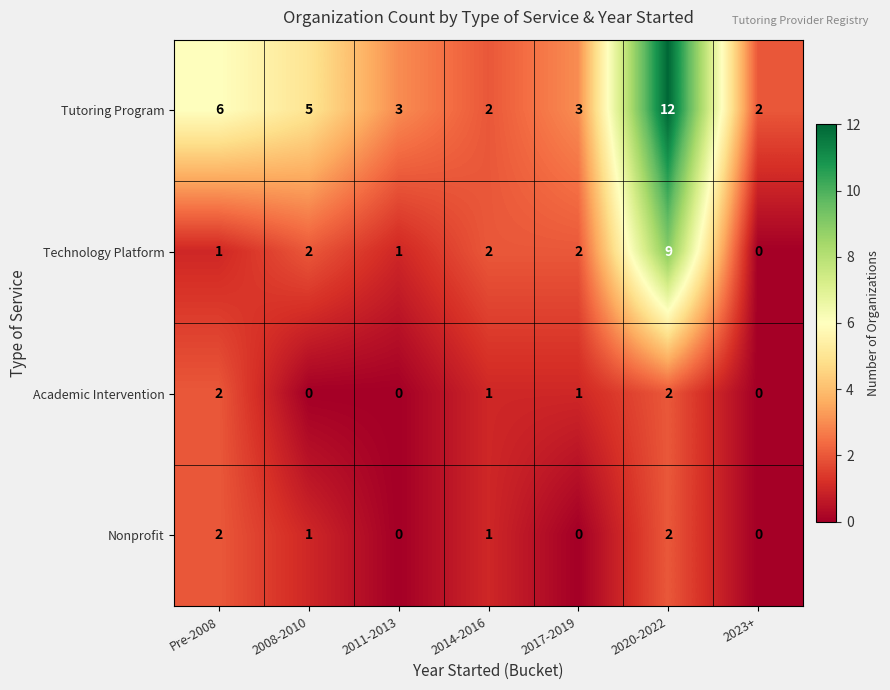

Which category has the highest value across all series?

2020-2022